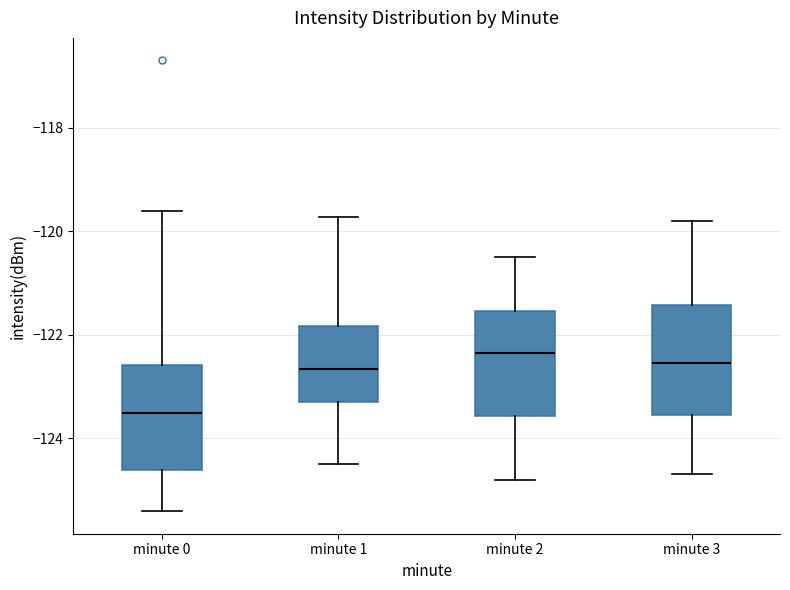

Reading left to right, transcribe this box plot: for each box, give where its median line is, the range the box spans, and where its two whiskers end, as read against the y-axis. The values are not printed on the chart, so give them approximately, as read against the axis.

minute 0: median -123.6, box -124.6 to -122.6, whiskers -125.4 to -119.6
minute 1: median -122.6, box -123.2 to -121.8, whiskers -124.4 to -119.8
minute 2: median -122.4, box -123.6 to -121.6, whiskers -124.8 to -120.4
minute 3: median -122.6, box -123.6 to -121.4, whiskers -124.6 to -119.8